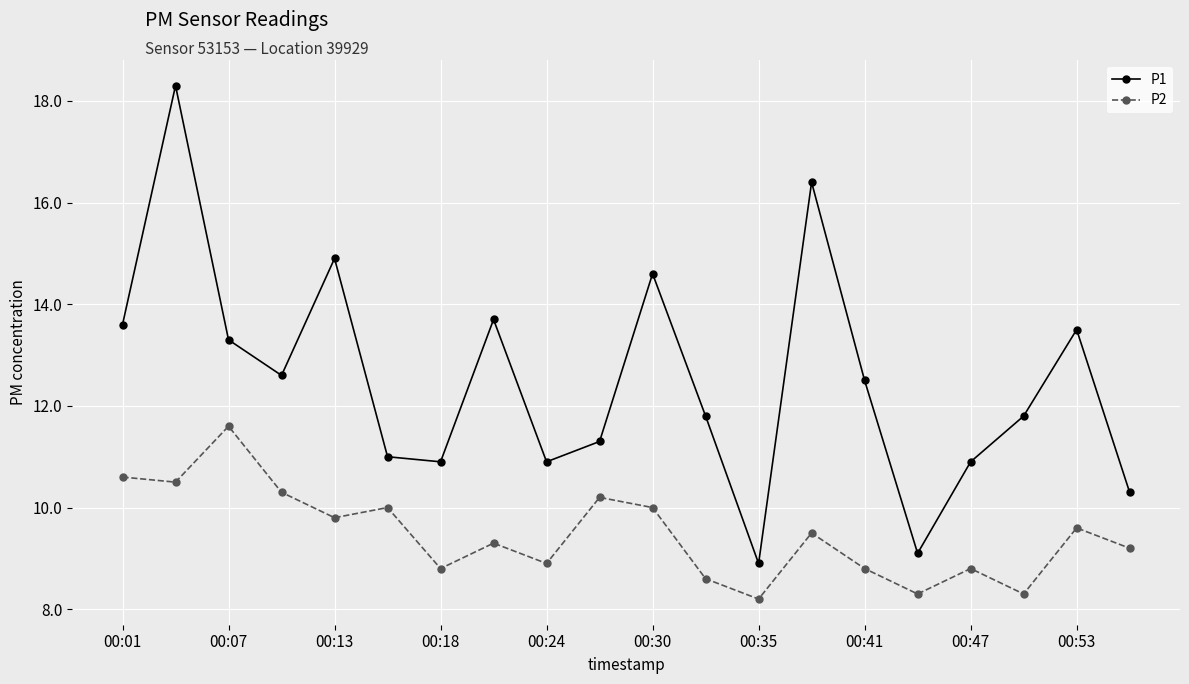

Which series has the widest spread of values?

P1